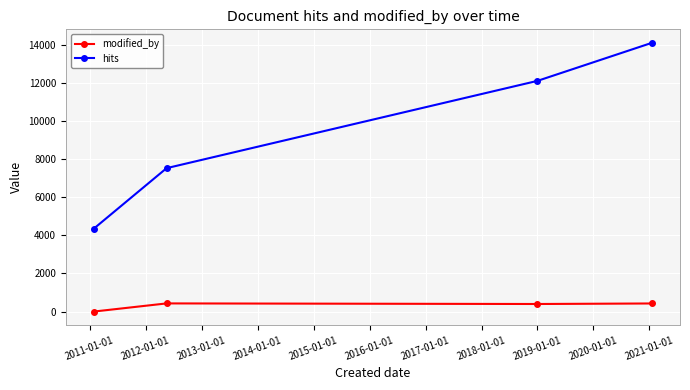

What is the maximum value shown in the chart?

14096